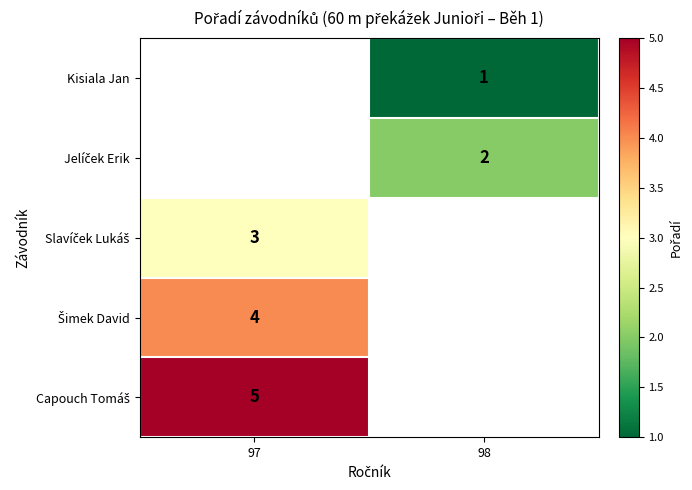

The Kisiala Jan series shows 0 at 98. True or false?

False